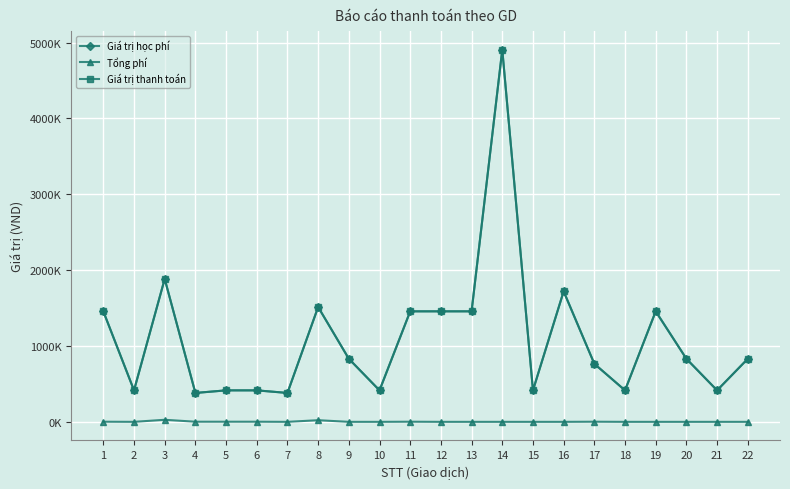

Where is the first local maximum for Tổng phí?

3